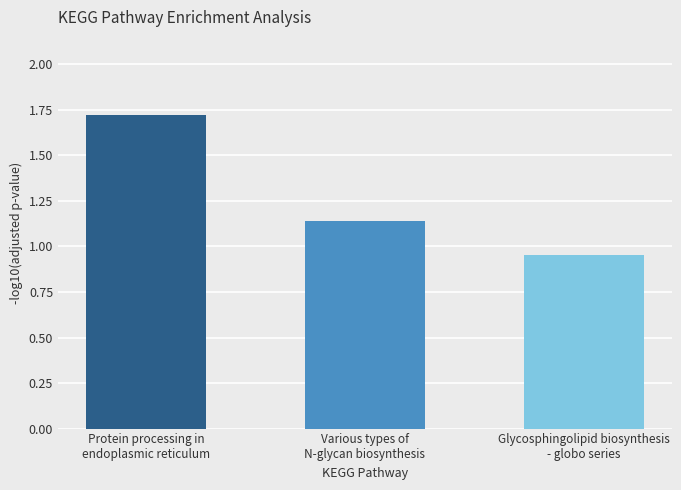

How many values are below 1?

1